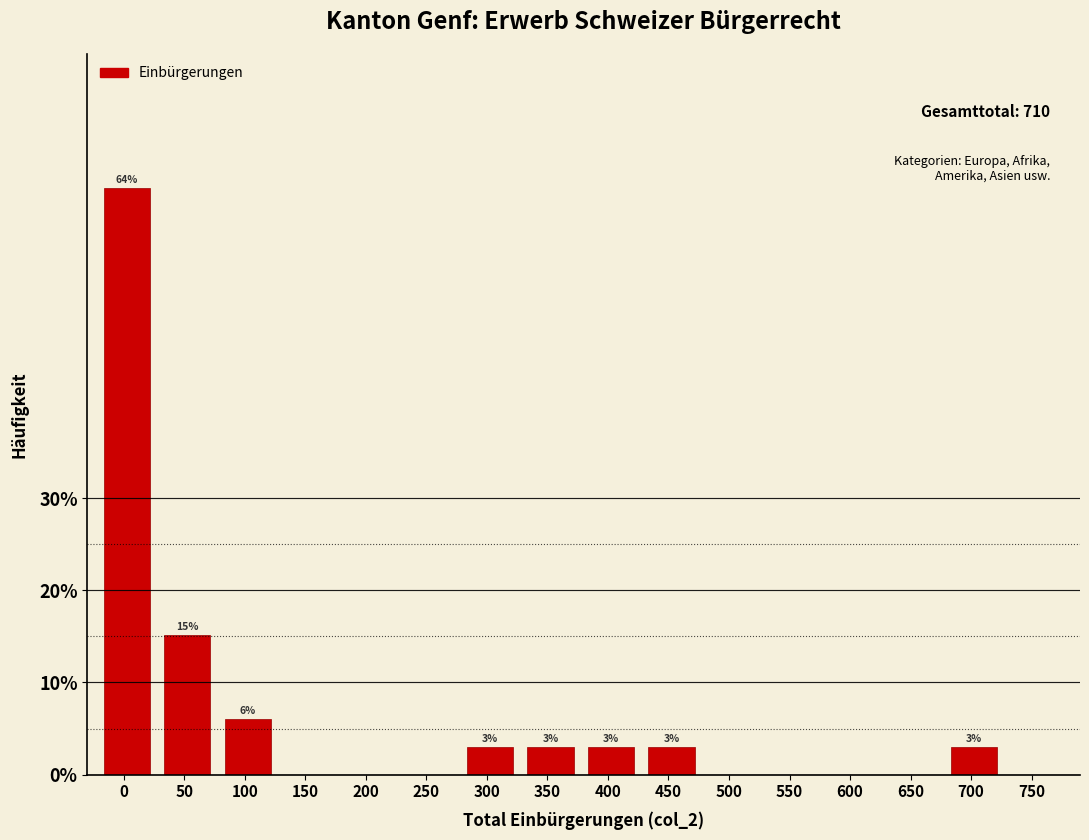

The chart shows a value of 0.0 at 650. True or false?

True